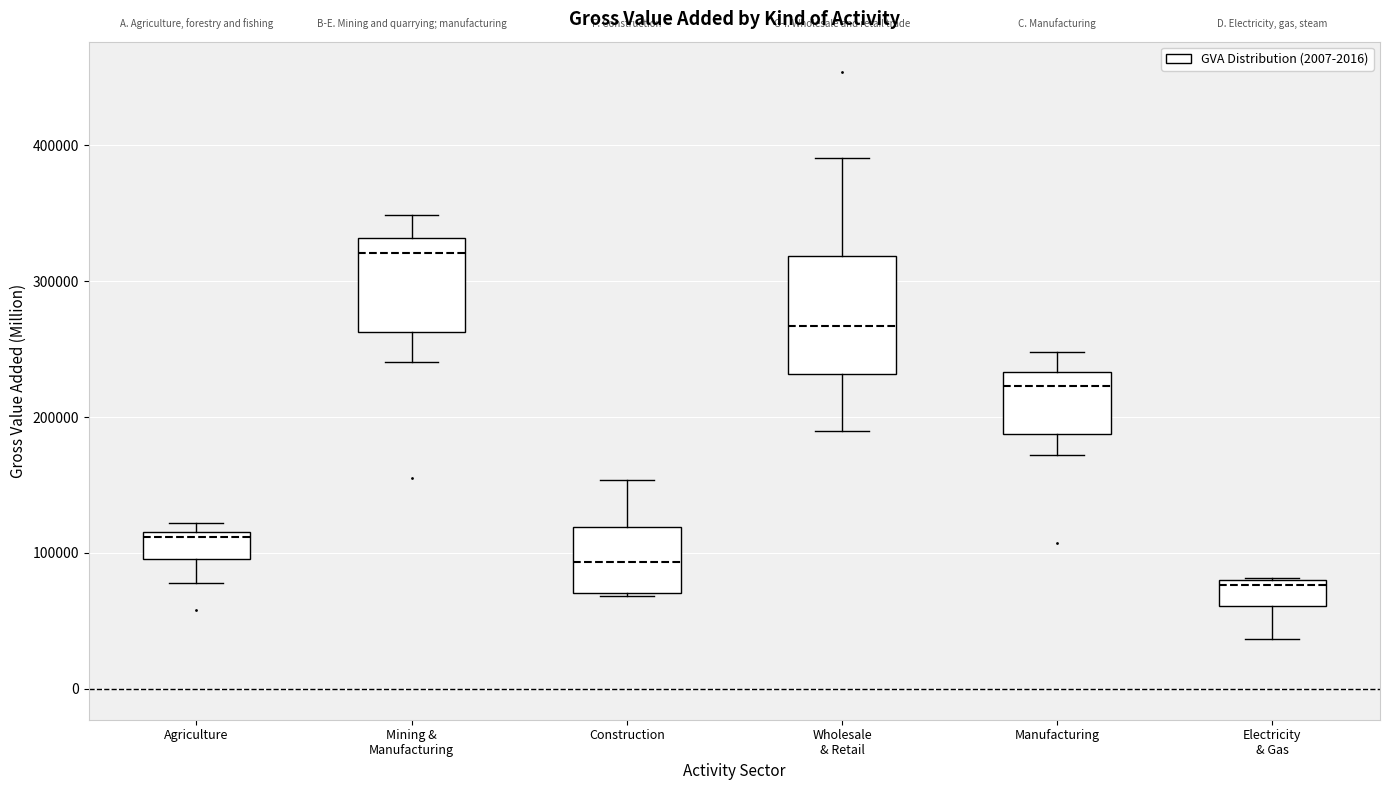

Comparing the boxes themselves (not the whiskers), which one is the tallest?

Wholesale & Retail